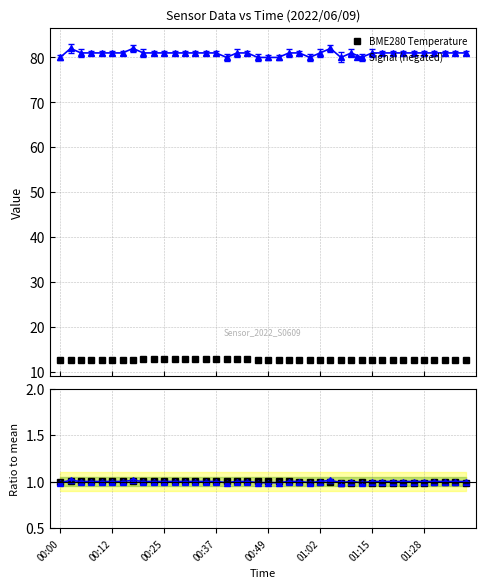

The BME280 Temperature series shows 22.3 at 29. True or false?

False